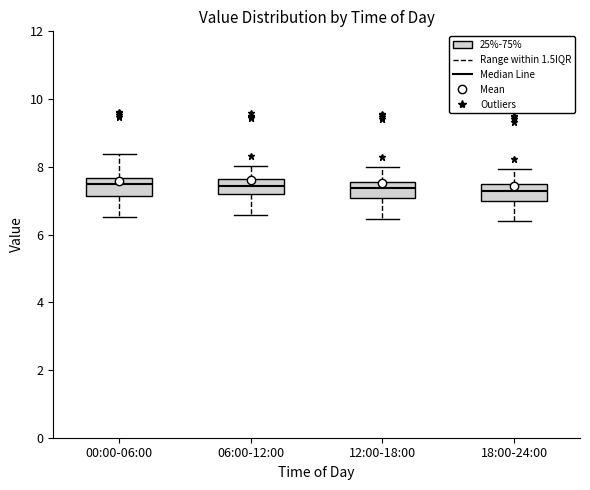

Where does the lower whisker of the box for 12:00-18:00 end on the y-axis? The values are not printed on the chart, so give them approximately, as read against the axis.

6.4